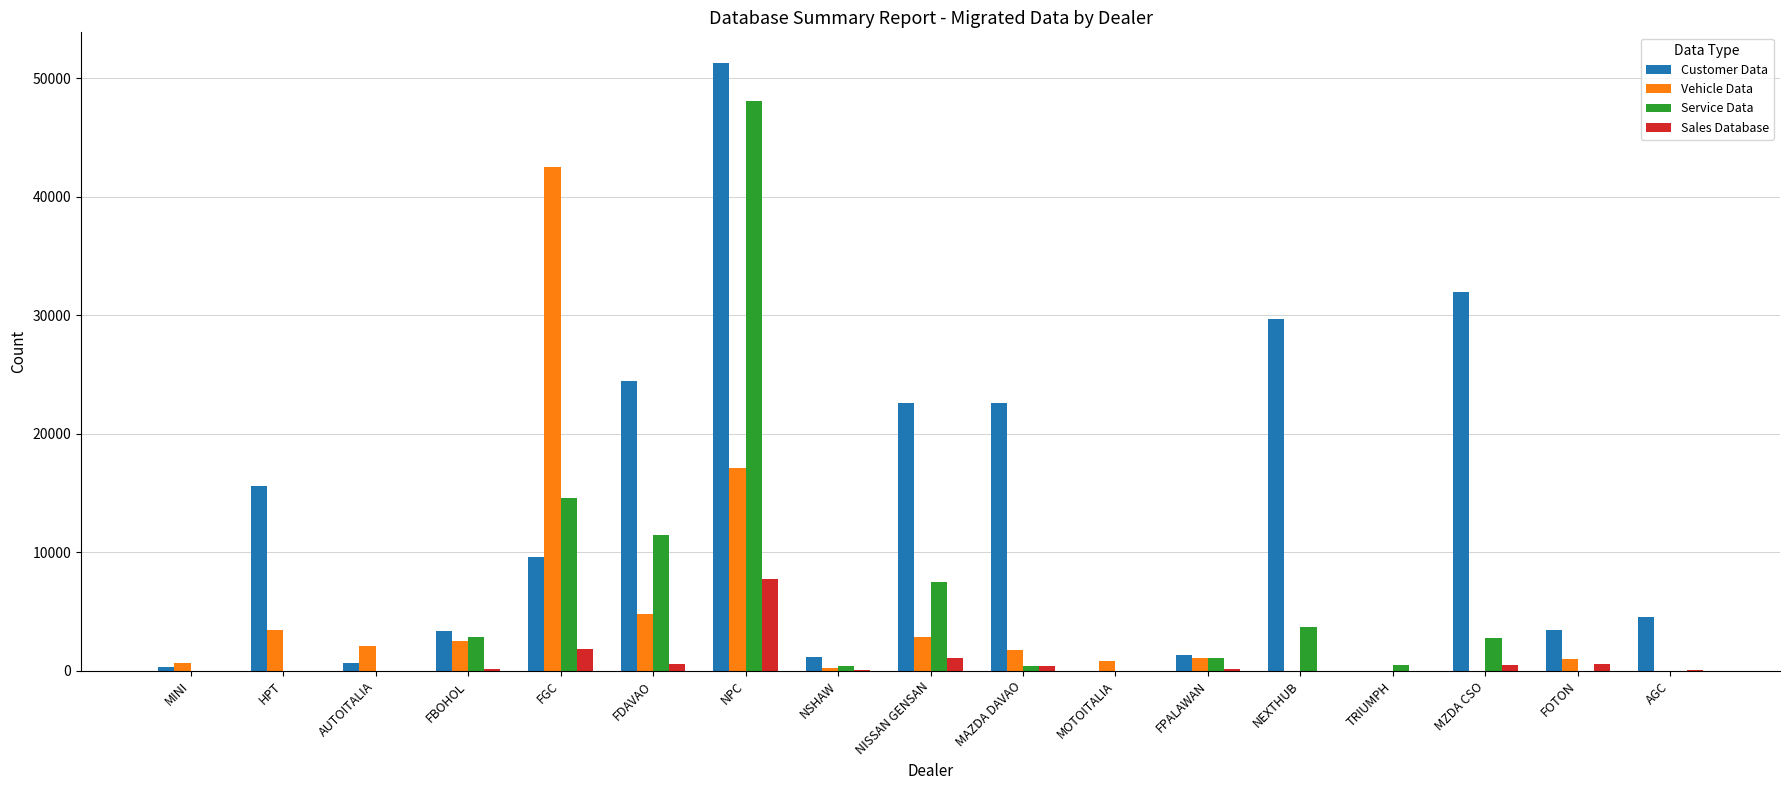

Between MAZDA DAVAO and FPALAWAN, which series saw the biggest shift?

Customer Data